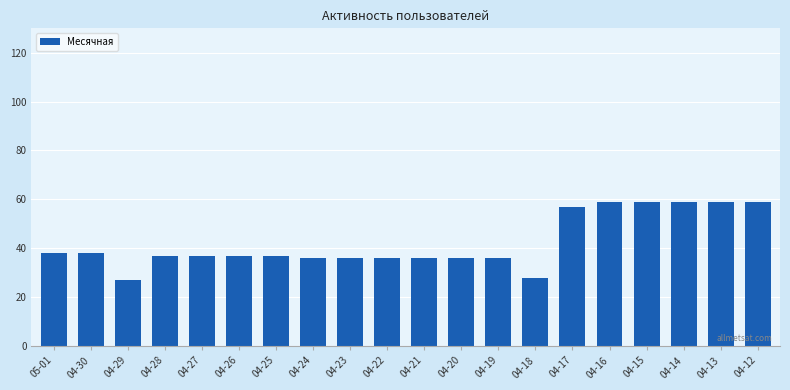

Where does the data first go above 37?

05-01